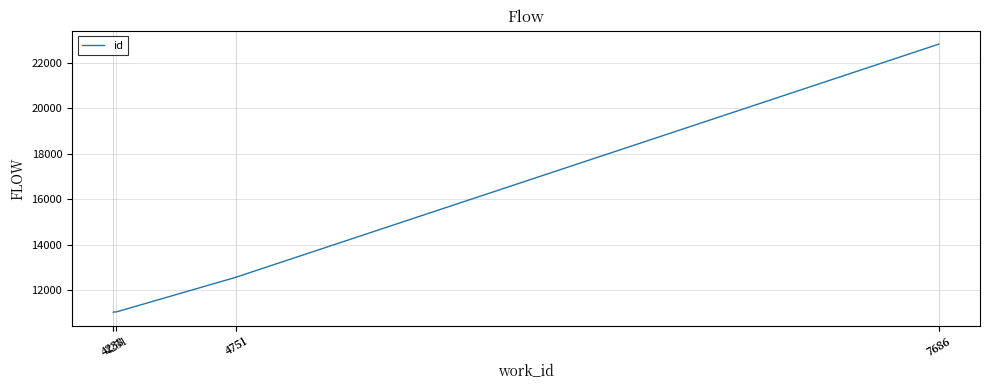

List the labels in order of value, smallest first.

4238, 4238, 4251, 4751, 4751, 7686, 7686